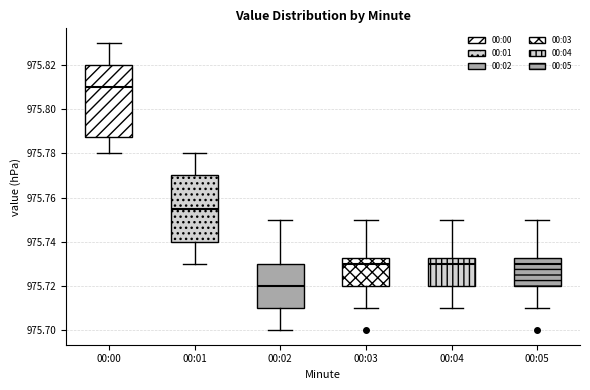

Comparing the boxes themselves (not the whiskers), which one is the tallest?

00:00